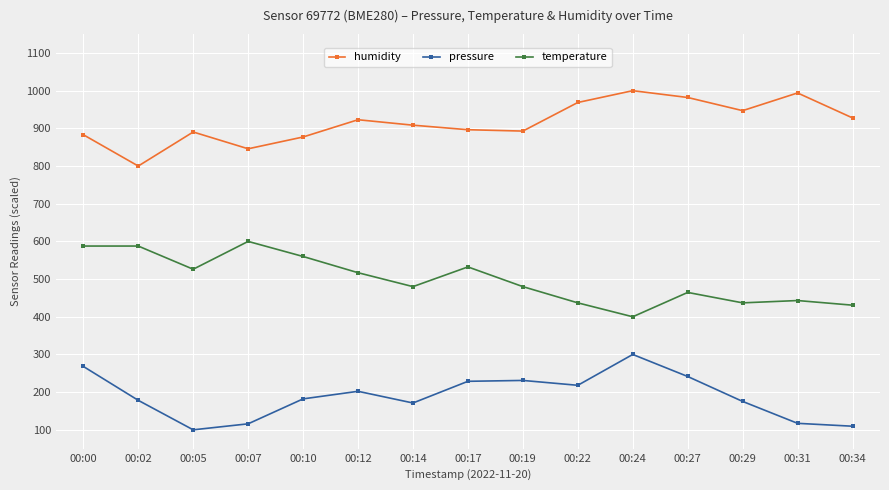

True or false: temperature and humidity intersect in this chart.

False